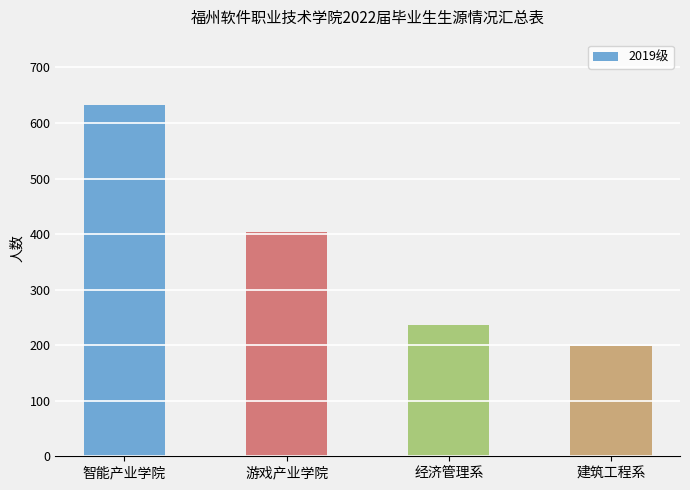

What is the change in value from 经济管理系 to 建筑工程系?

-38